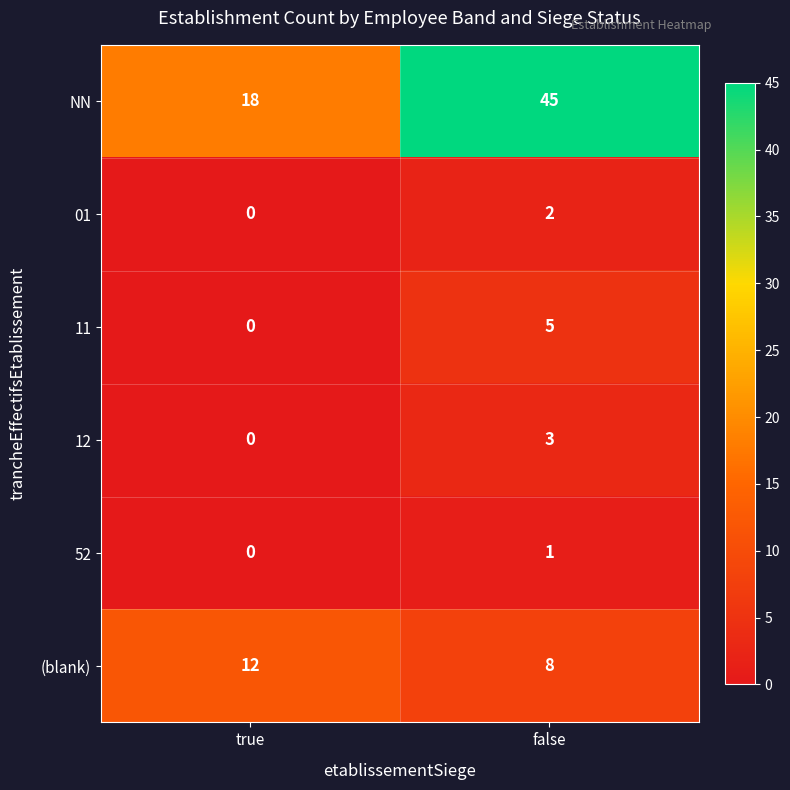

Reading left to right, what are all the values shown in this chart?

NN: true=18	false=45
01: true=0	false=2
11: true=0	false=5
12: true=0	false=3
52: true=0	false=1
(blank): true=12	false=8